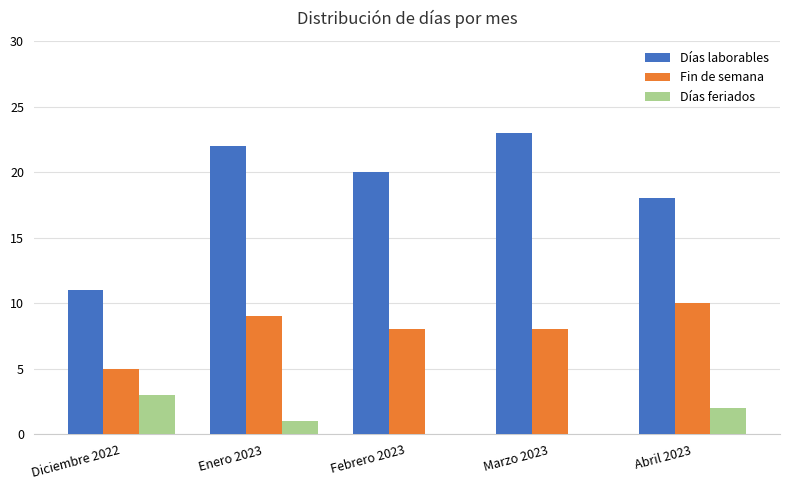

Which series has the largest total across all categories?

Días laborables